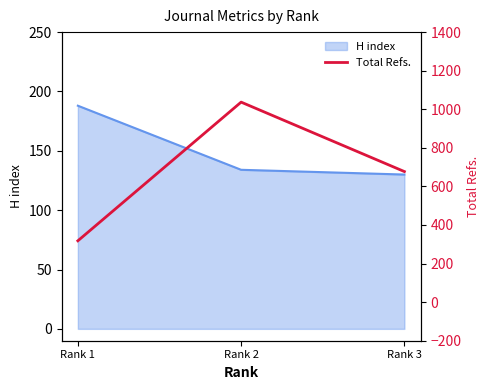

At which label is H index closest to 159?

Rank 2